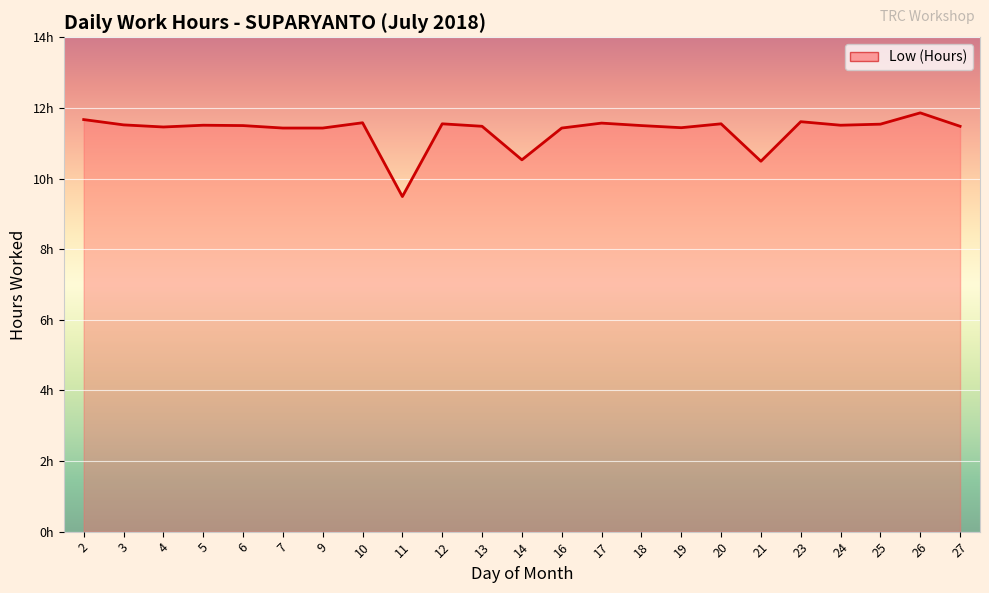

Is this an area chart (filled region under the line)?

Yes